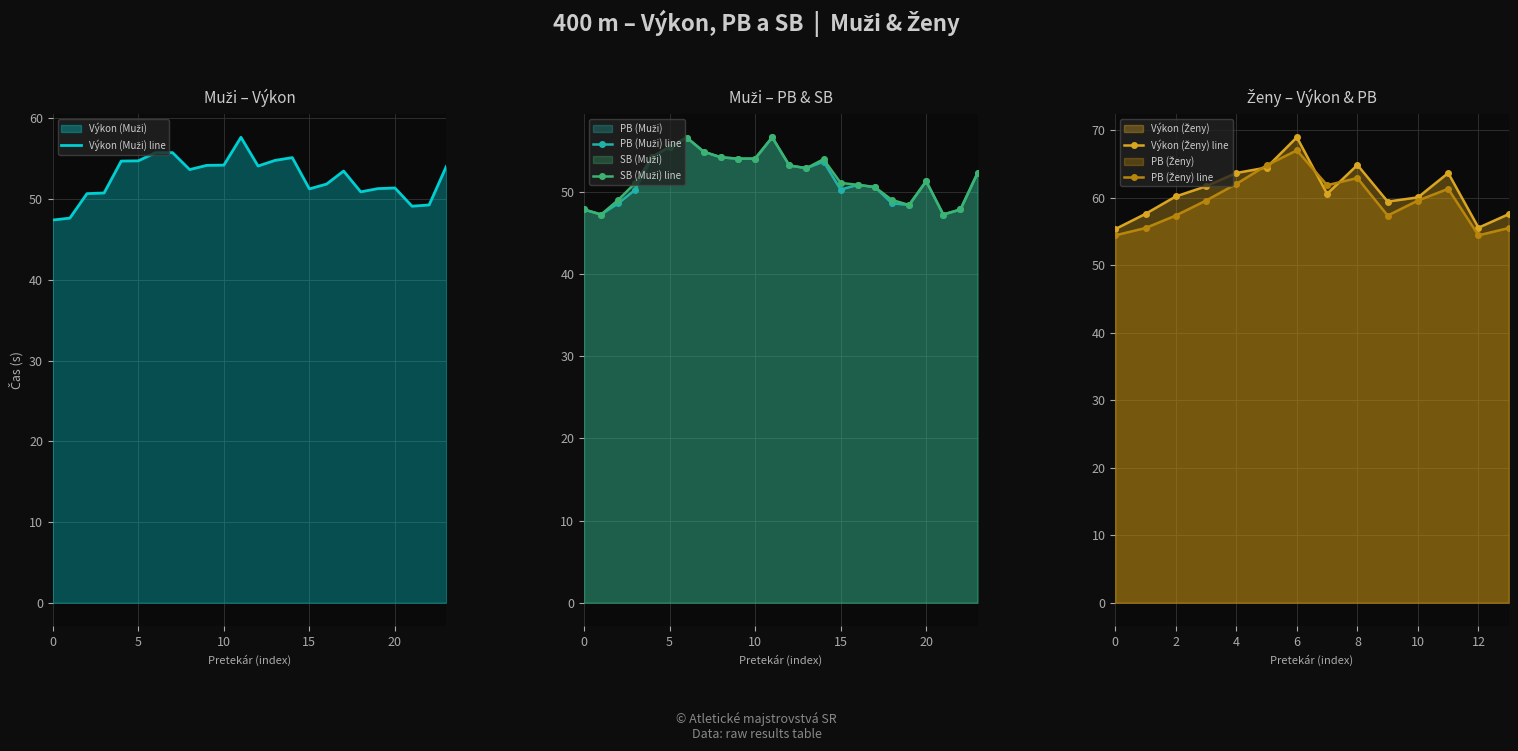

List the series in order of their peak value, lowest first.

PB, SB, Výkon